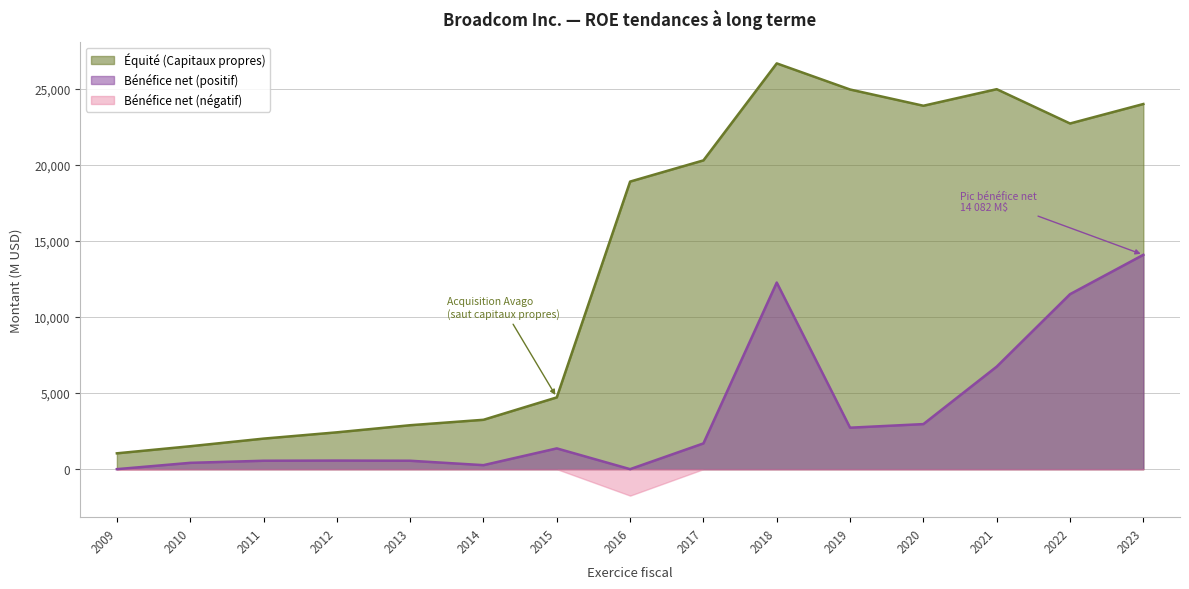

True or false: Bénéfice net has more than 1 interior local peaks.

True